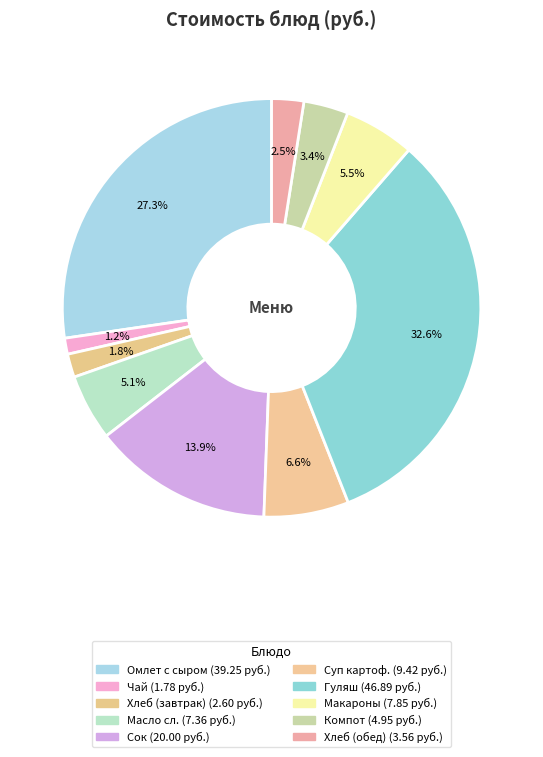

How many slices are in this pie chart?

10